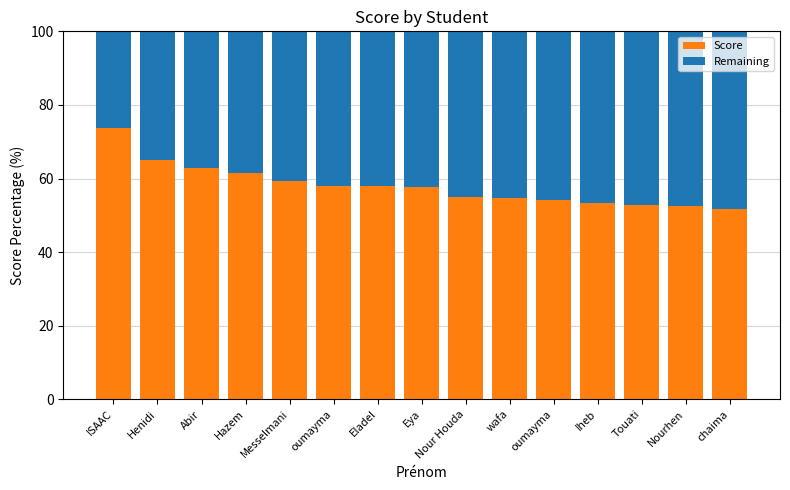

Count the number of categories in the chart.

15